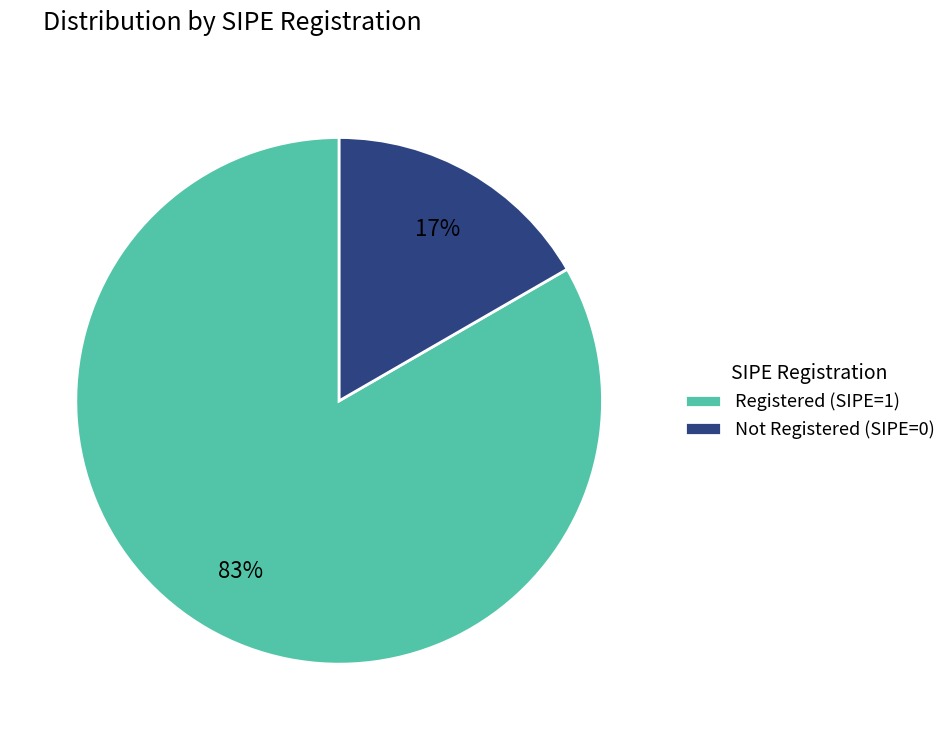

Count the number of slices in the pie.

2